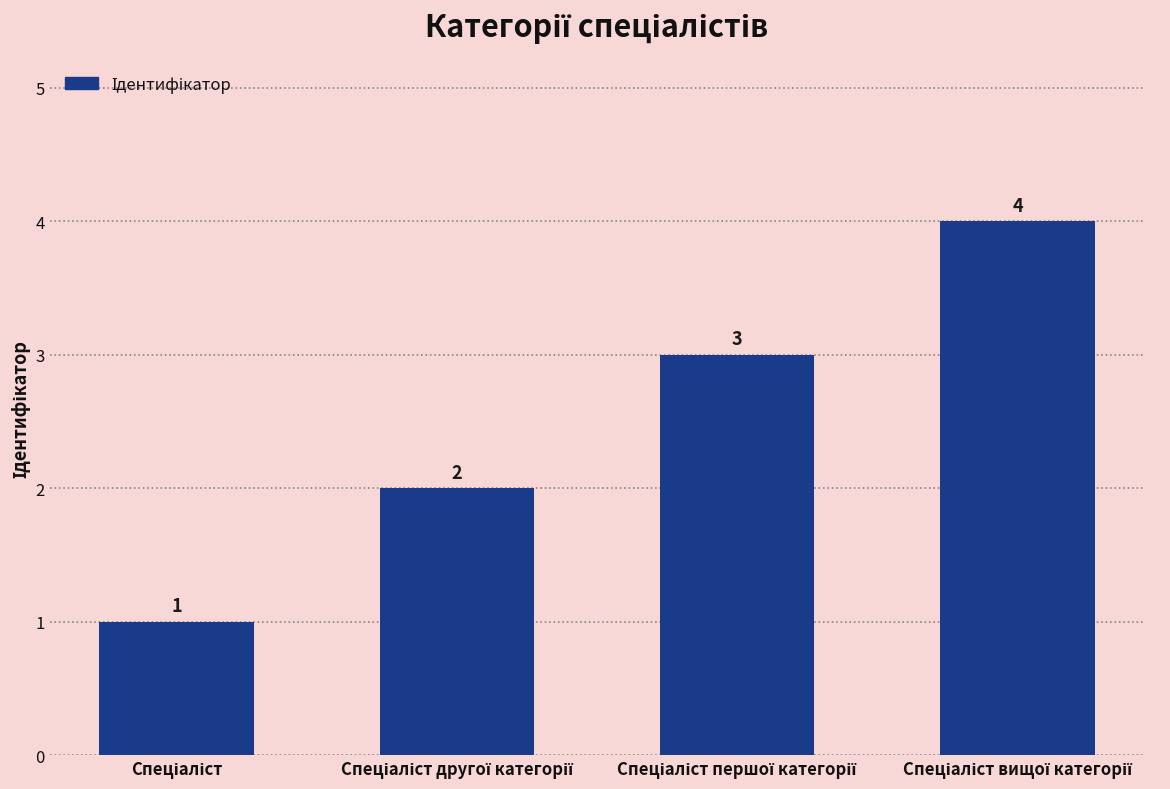

What is the maximum value shown in the chart?

4